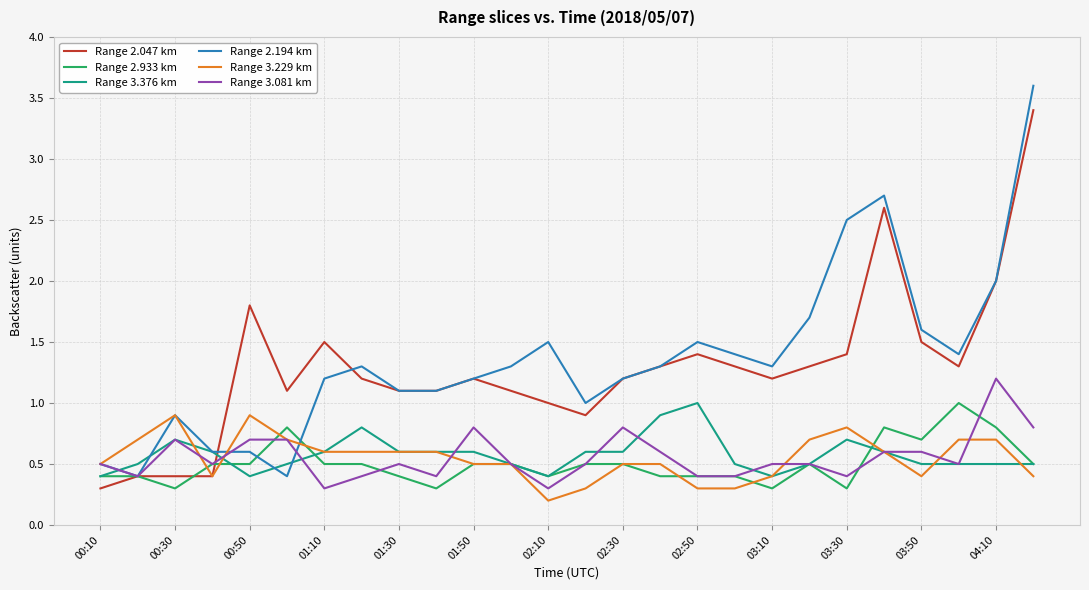

What is the greatest value displayed?

3.6